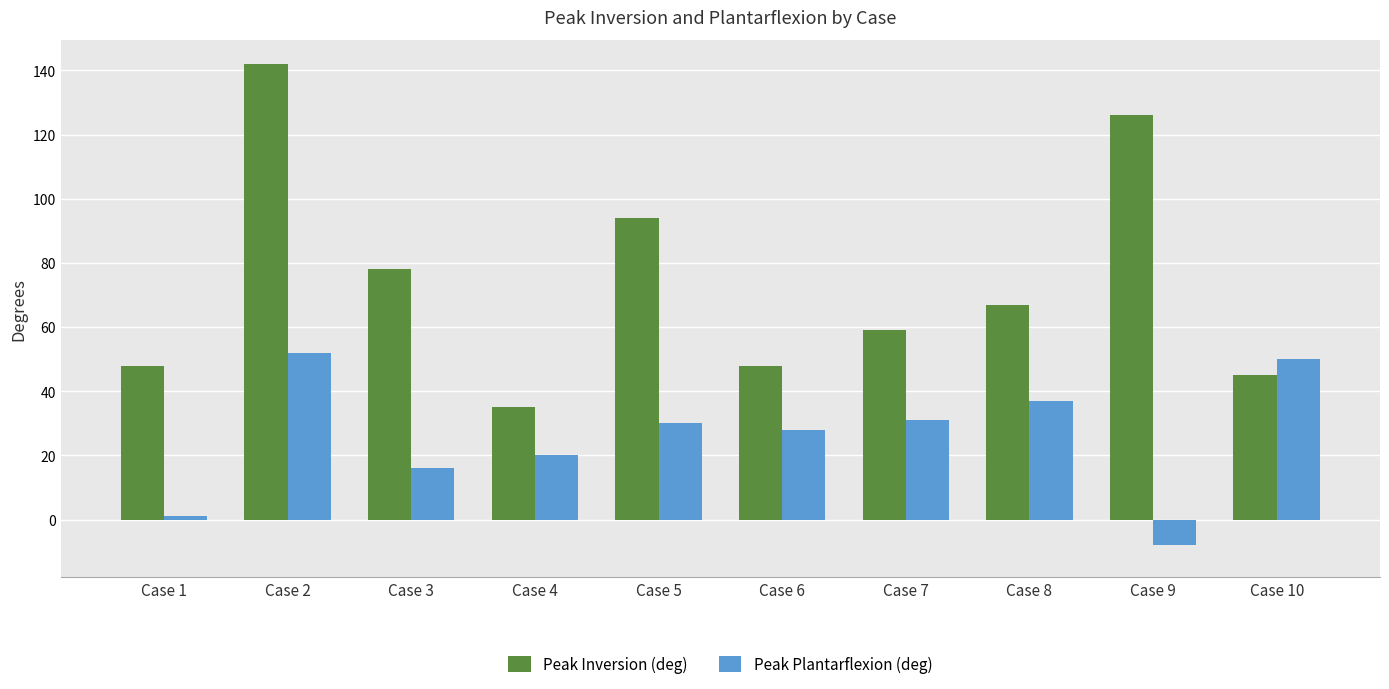

Count the number of data series in this chart.

2